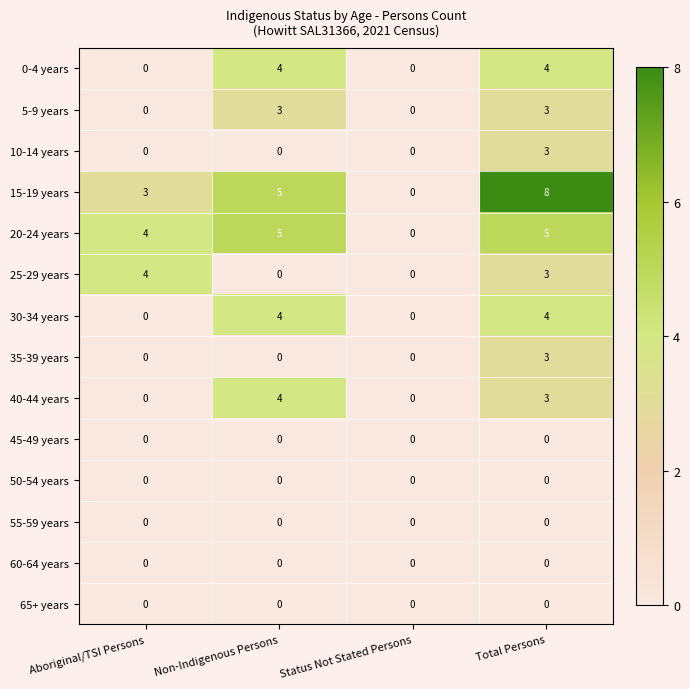

Which series has the largest range (max minus min)?

15-19 years